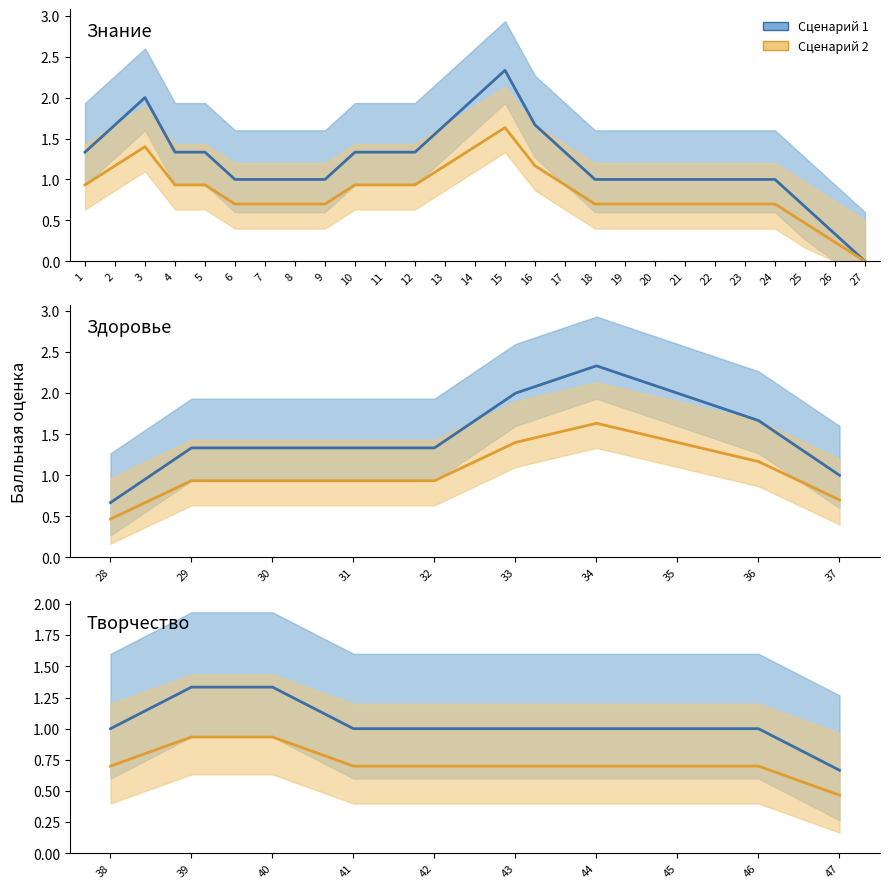

What is the value of the Сценарий 2 (среднее) point at the 5th from the left?

0.7